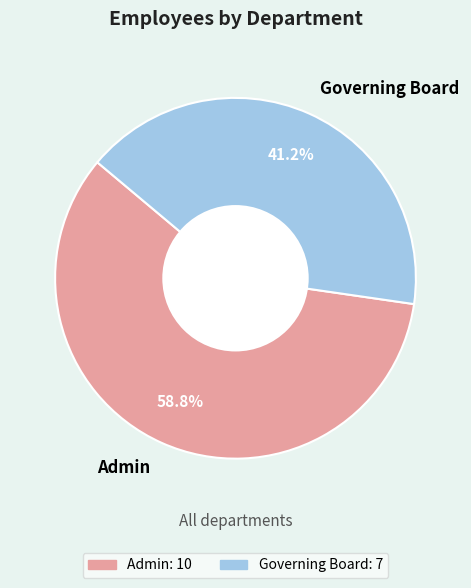

To the nearest percent, what is the average slice percentage?

50%